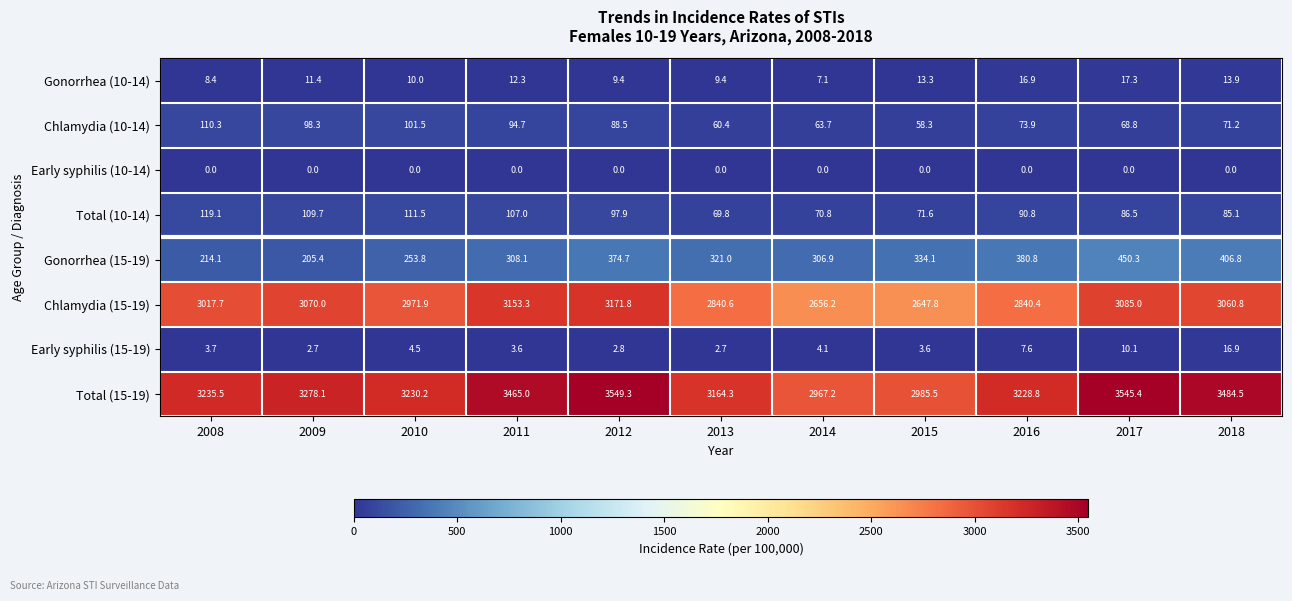

Which series changed the most between 2013 and 2016?

Total (15-19)